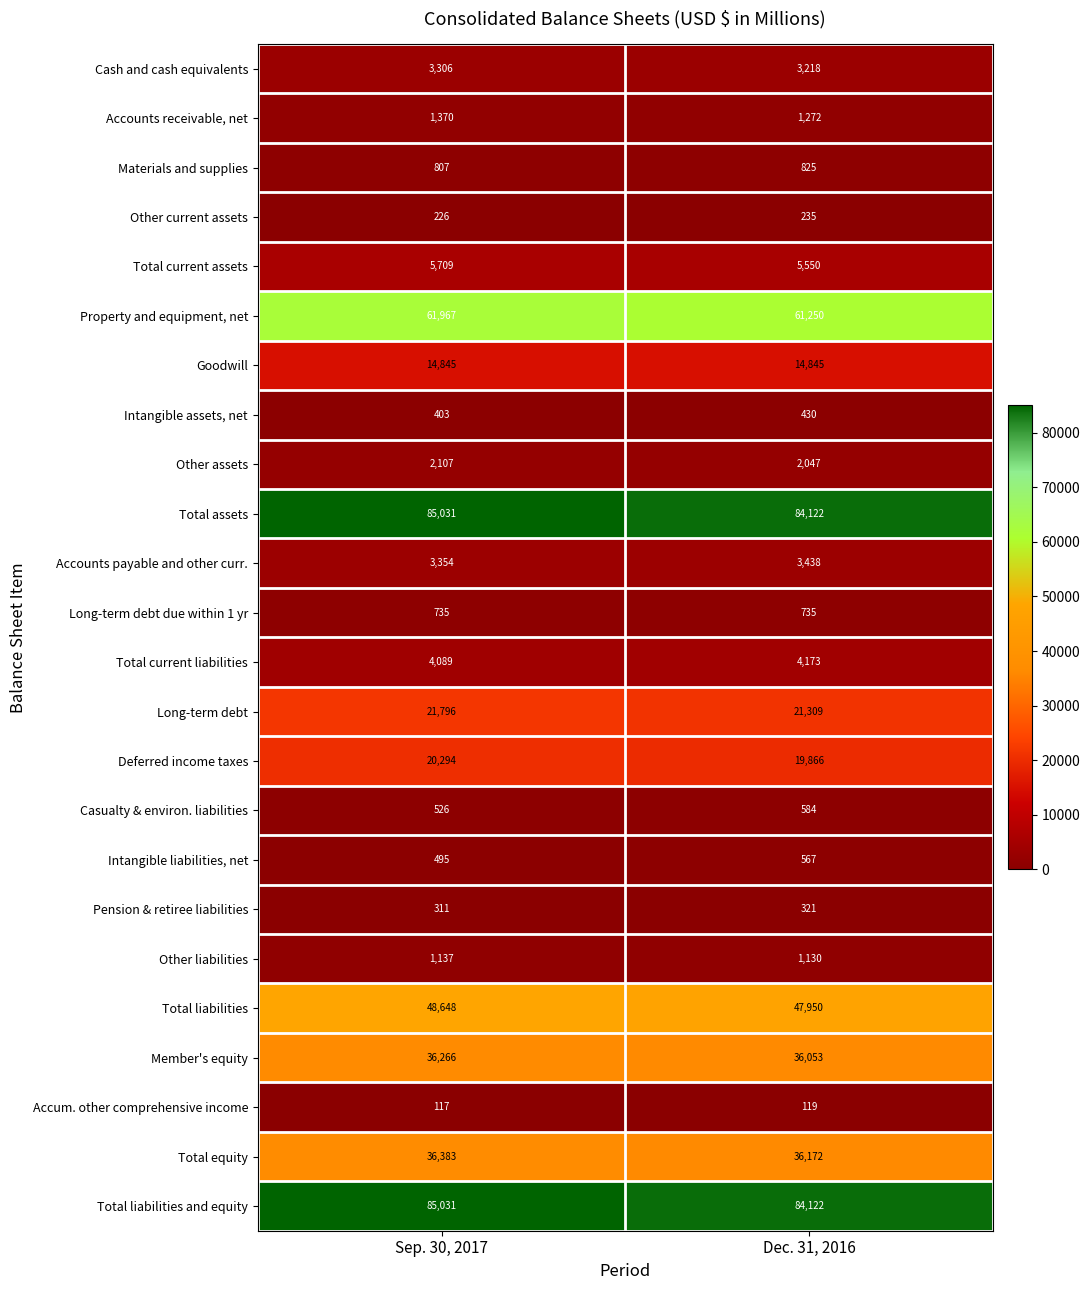

Which category has the highest value in the Pension & retiree liabilities series?

Dec. 31, 2016